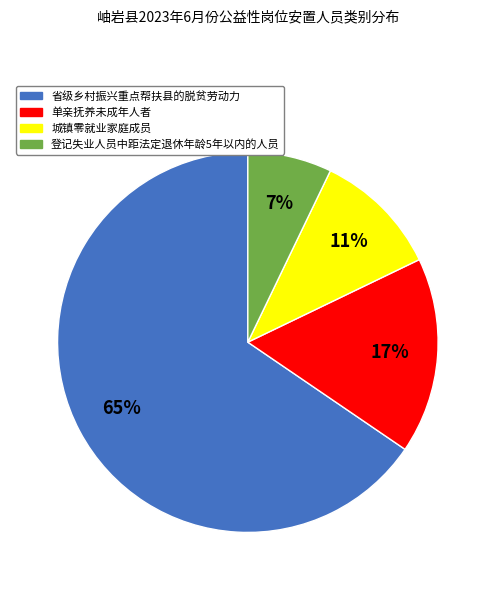

Count the number of slices in the pie.

4